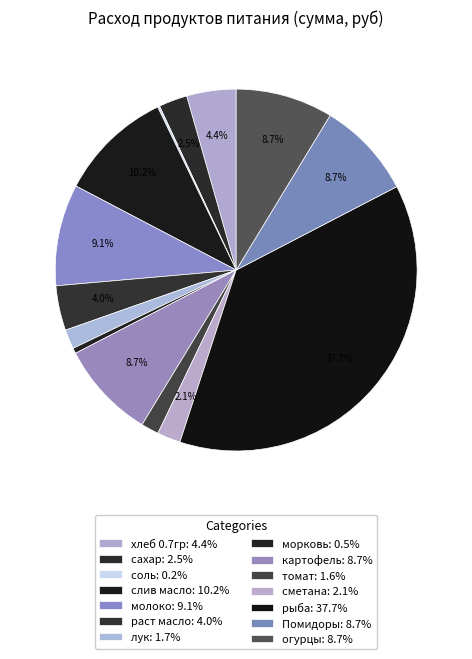

What percentage is the Помидоры slice, to the nearest percent?

9%